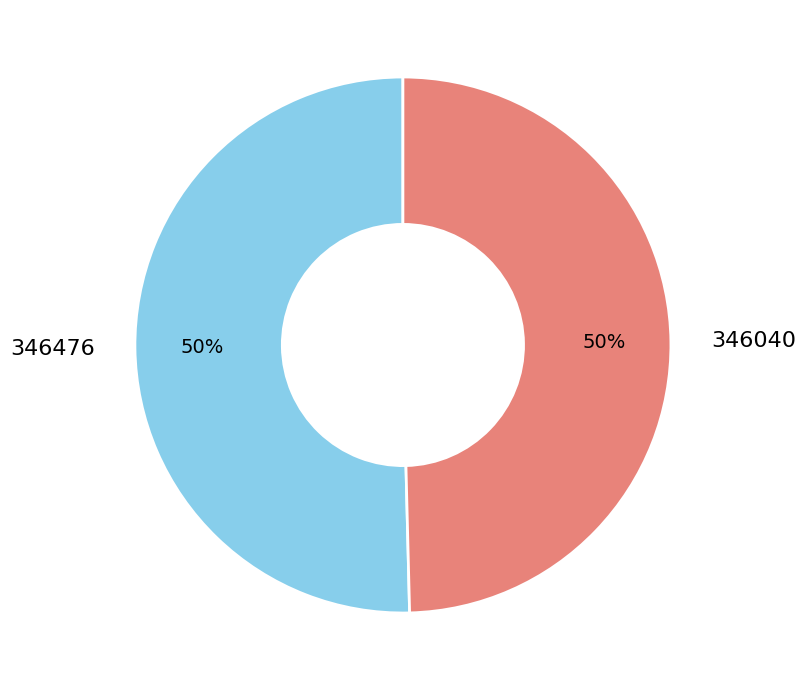

Do 346040 and 346476 together represent more than half of the pie?

Yes